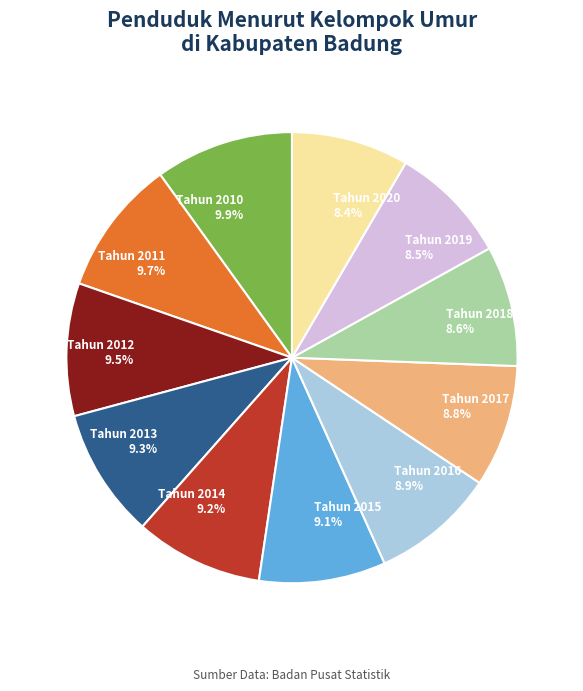

Is there a majority slice in this chart?

No